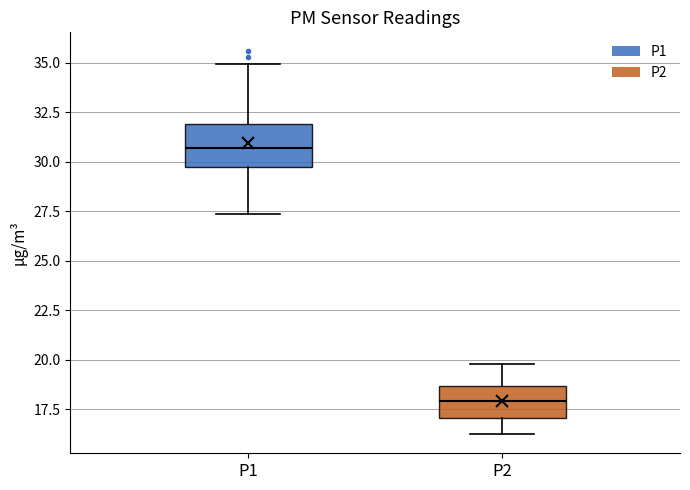

Reading left to right, transcribe this box plot: for each box, give where its median line is, the range the box spans, and where its two whiskers end, as read against the y-axis. The values are not printed on the chart, so give them approximately, as read against the axis.

P1: median 30.5, box 29.5 to 32.0, whiskers 27.5 to 35.0
P2: median 18.0, box 17.0 to 18.5, whiskers 16.5 to 20.0